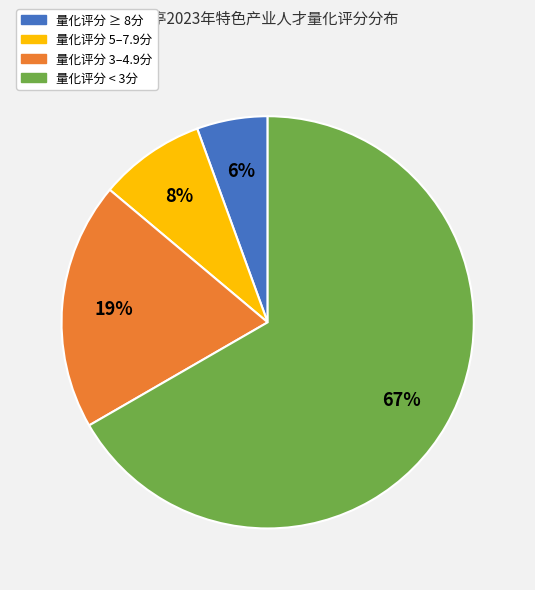

True or false: 量化评分 < 3分 accounts for 60% of the total.

False